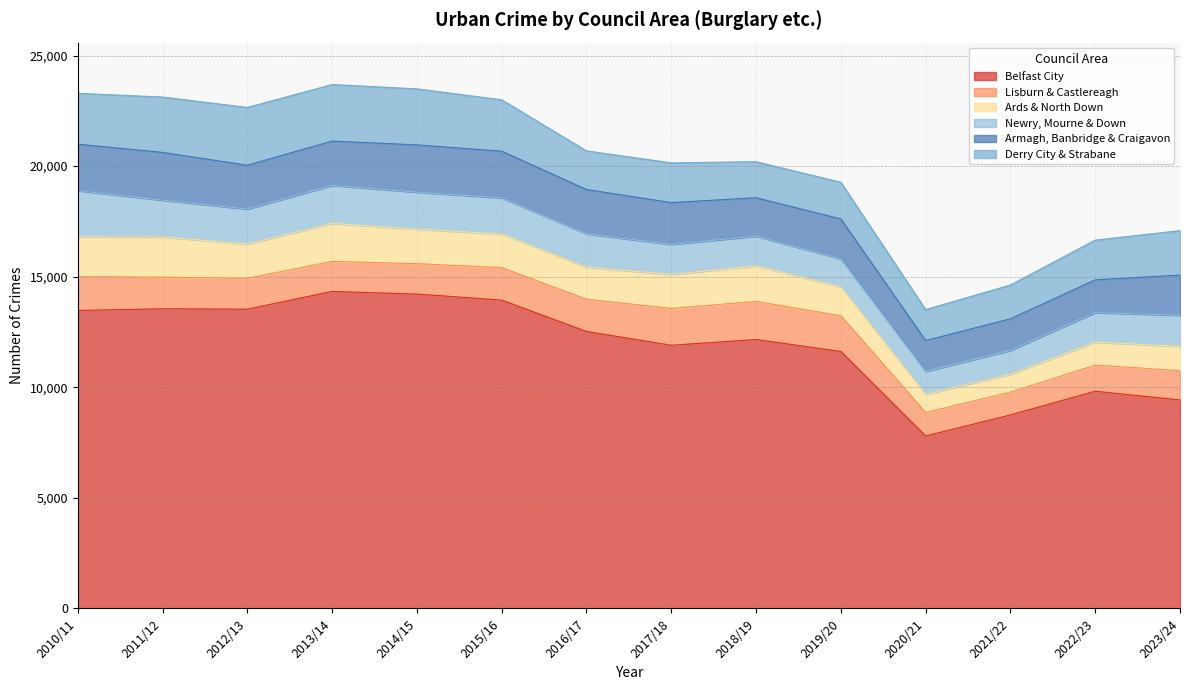

Does the chart display data point markers on the line(s)?

No